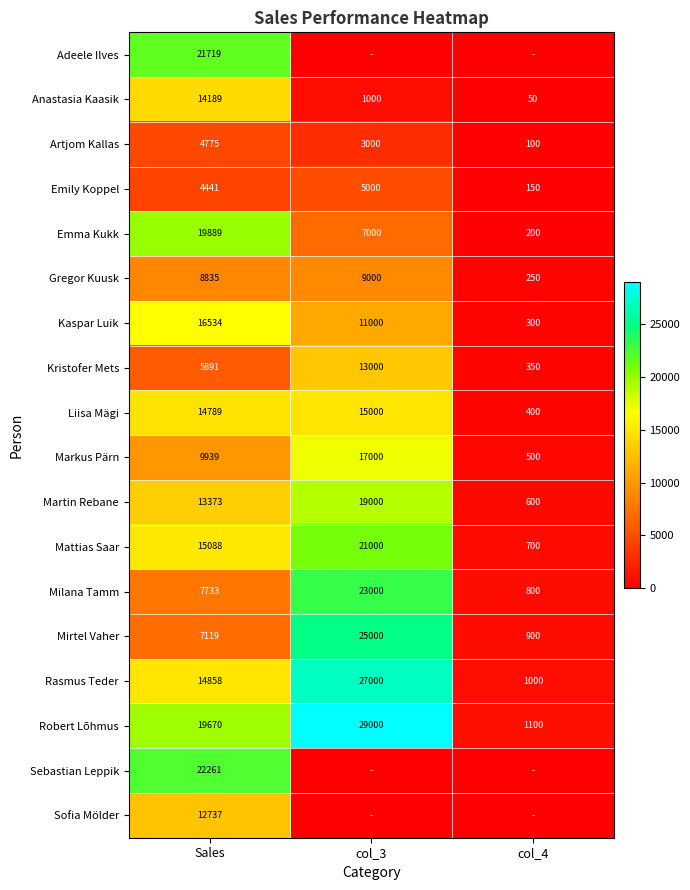

Rank the categories by Emma Kukk value from lowest to highest.

col_4, col_3, Sales